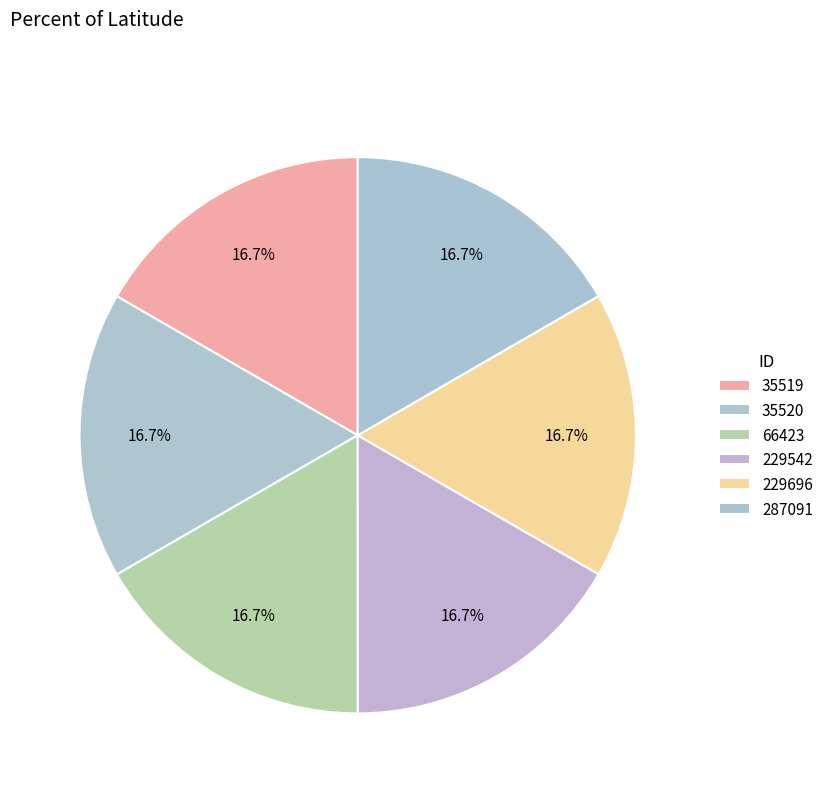

To the nearest percent, what portion does 35520 represent?

17%